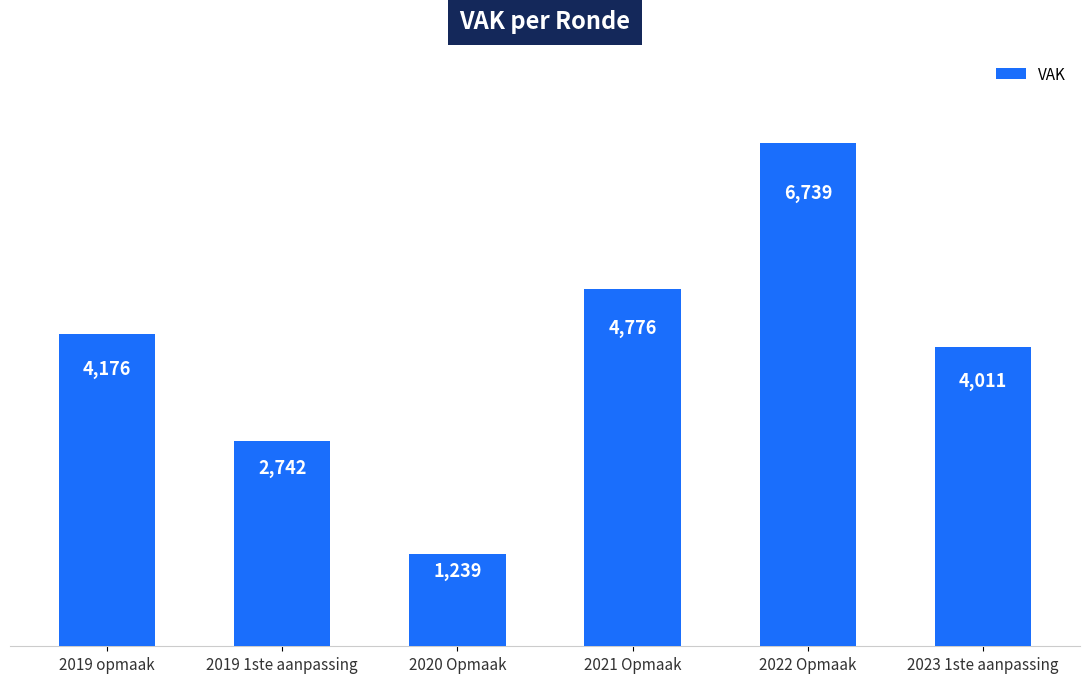

What is the value of the 1st bar from the left?

4176